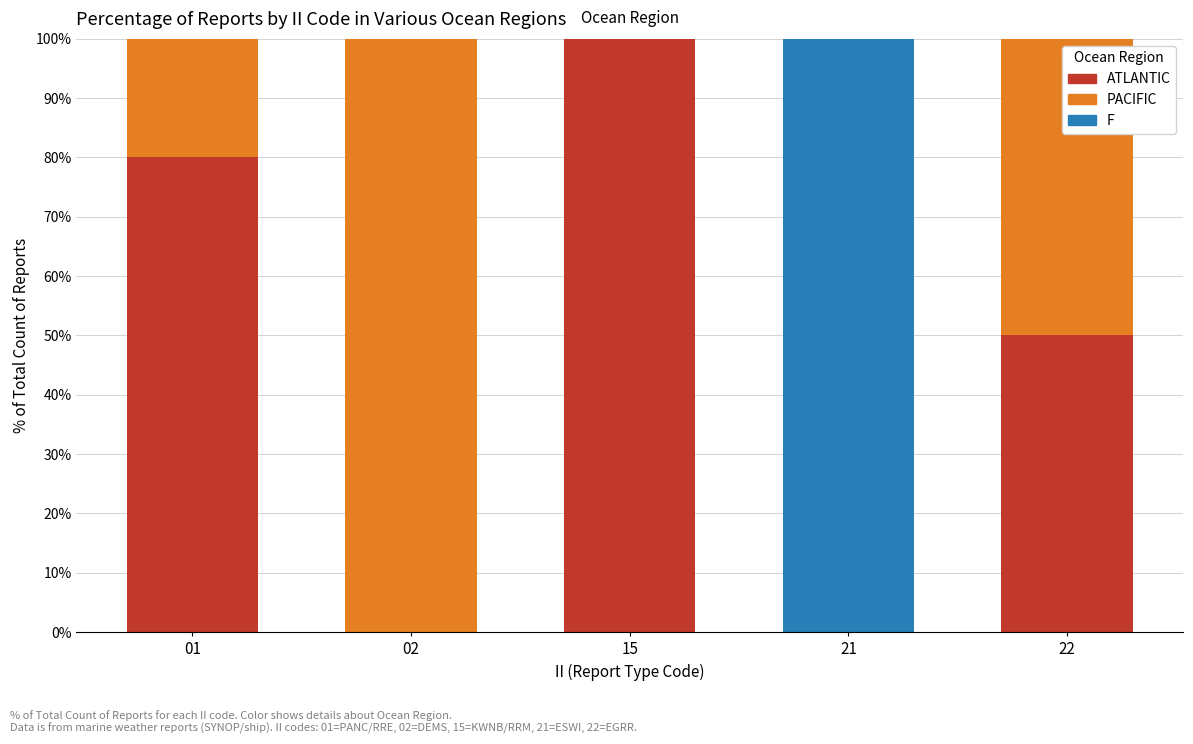

Is it true that ATLANTIC equals 158 at 15?

False